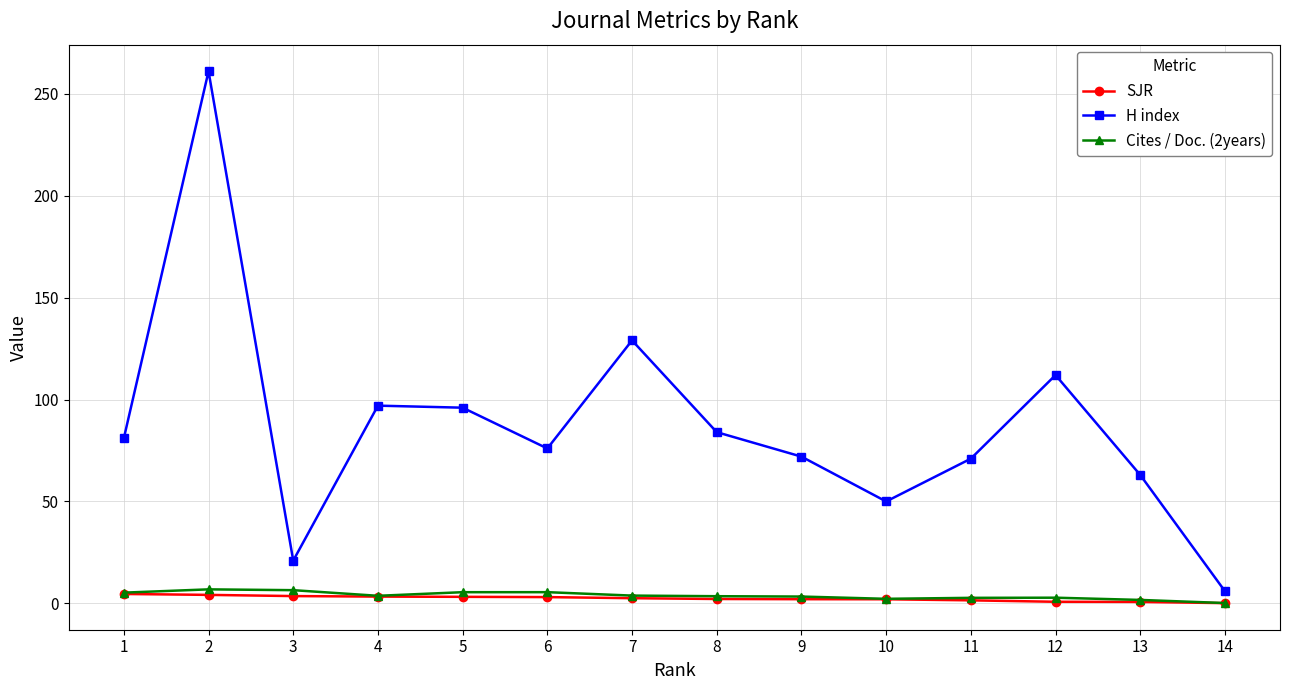

What is the minimum value for H index?

6.0